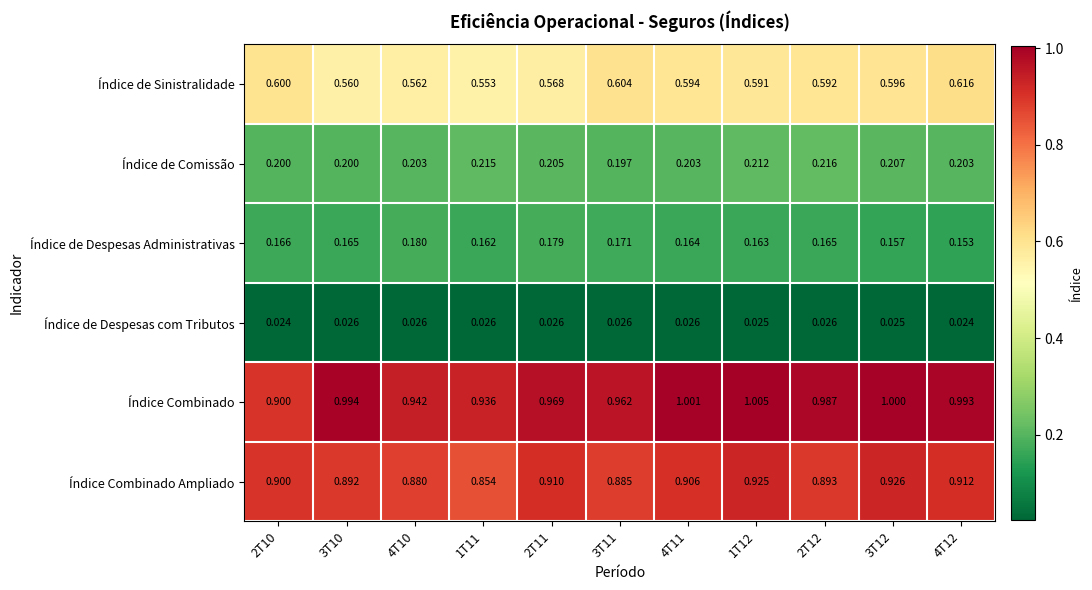

Which series has the largest range (max minus min)?

Índice Combinado